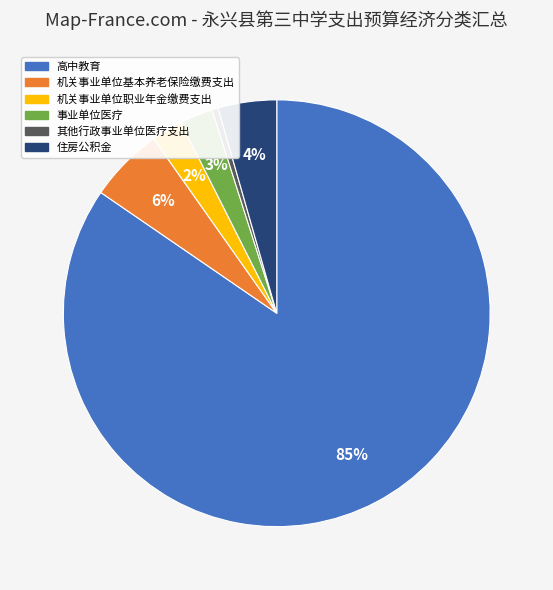

To the nearest percent, what portion does 事业单位医疗 represent?

3%